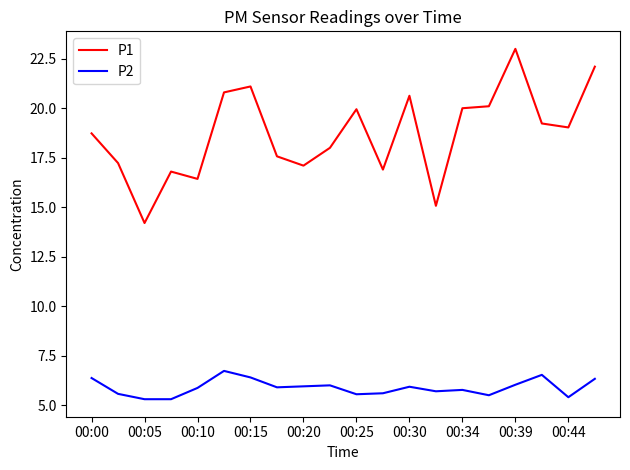

Which series has the widest spread of values?

P1